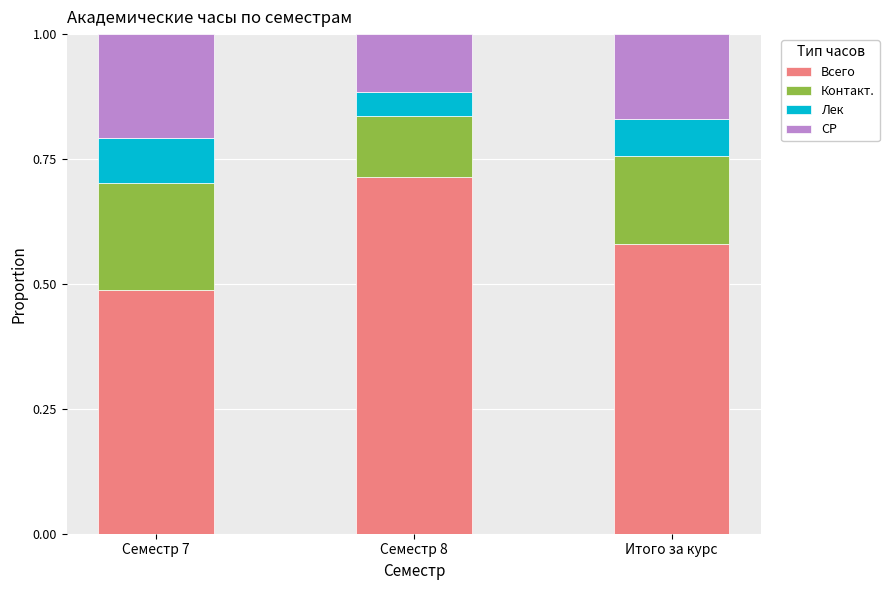

At which label does Всего reach its peak?

Семестр 8